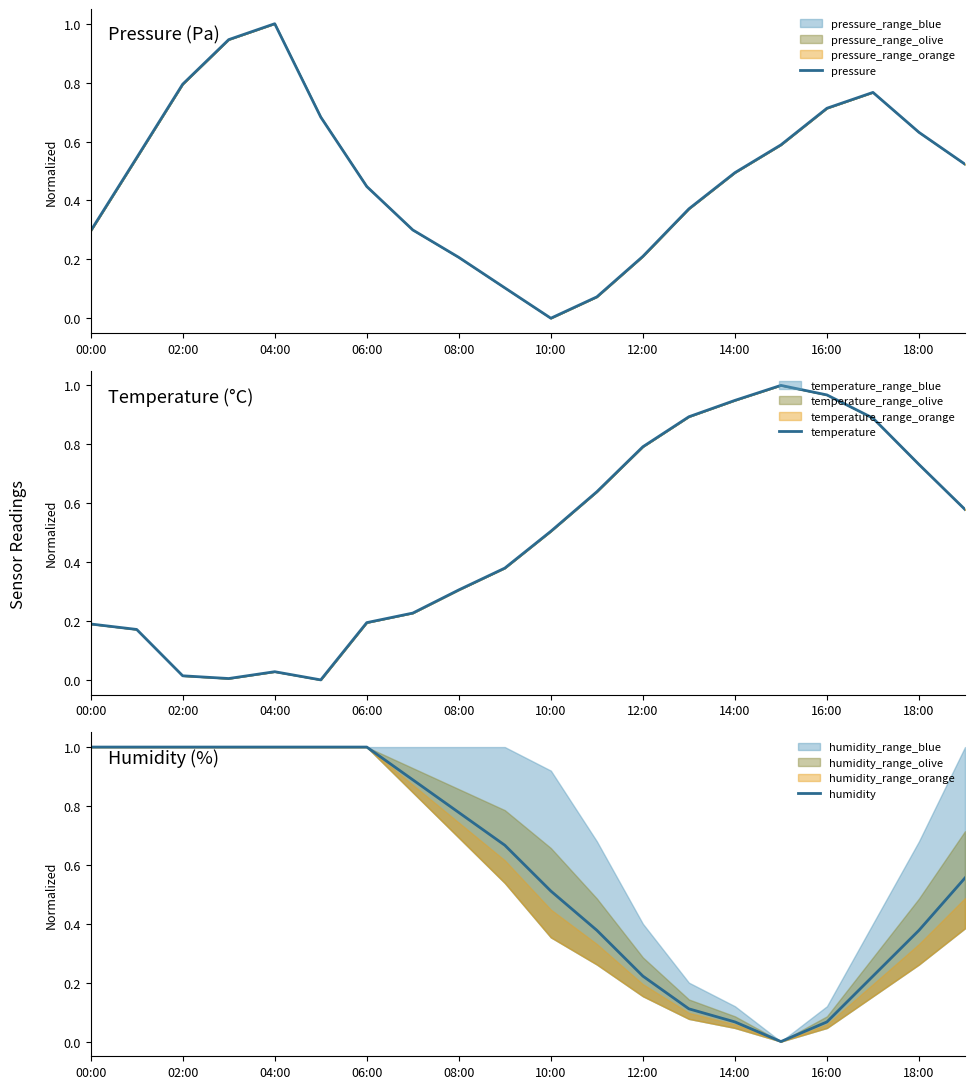

The value of temperature at 17 is 0.9. True or false?

True